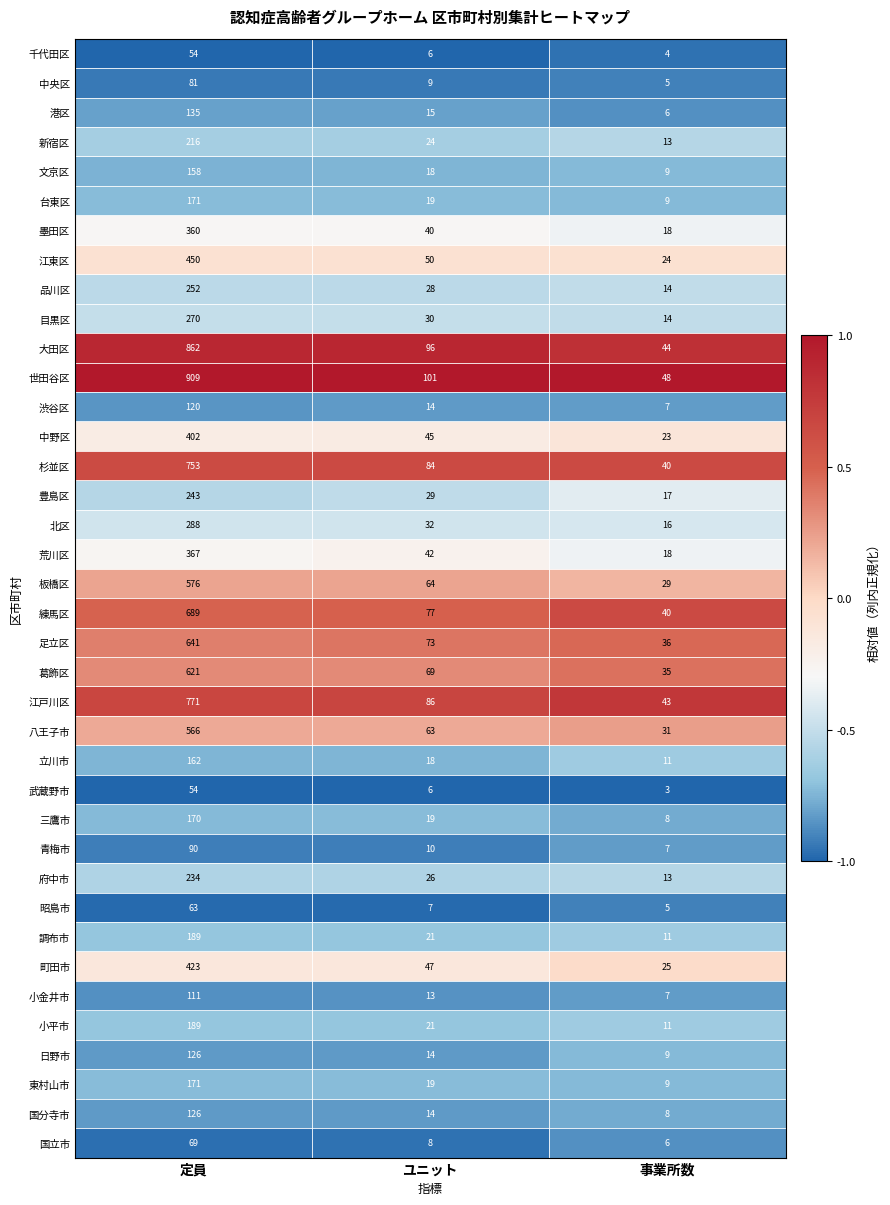

What is the difference between the highest and lowest values at 事業所数?

45